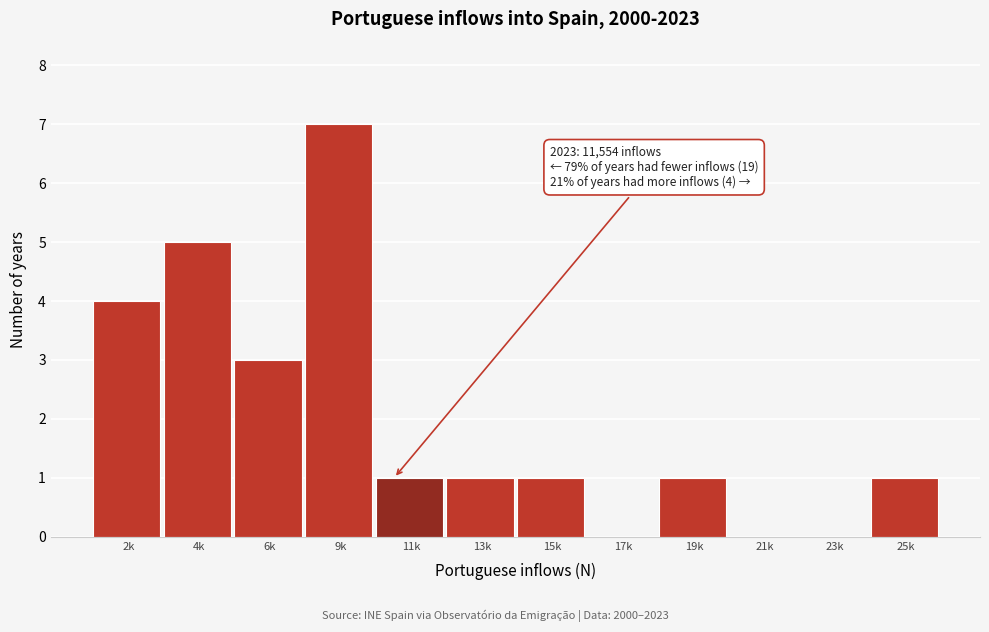

Reading right to left, transcribe all the data shown in this chart.

25k=1	23k=0	21k=0	19k=1	17k=0	15k=1	13k=1	11k=1	9k=7	6k=3	4k=5	2k=4